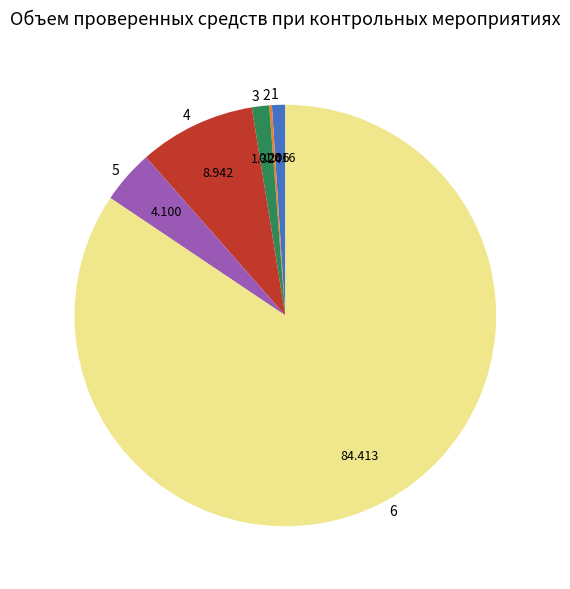

Is the sum of 1 and 4 greater than half?

No